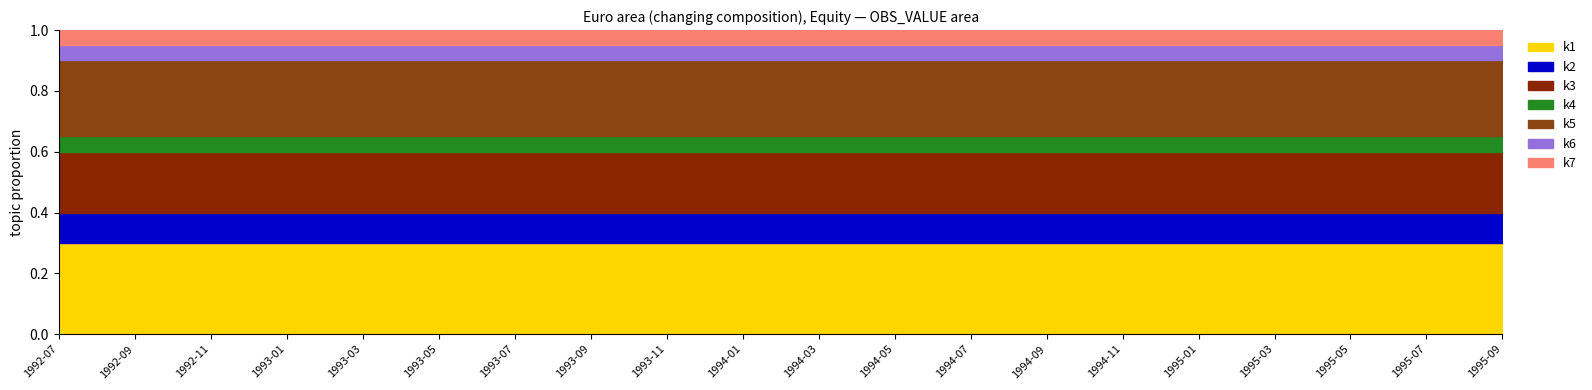

Is it true that DECIMALS equals 7.0 at 1992-07?

False